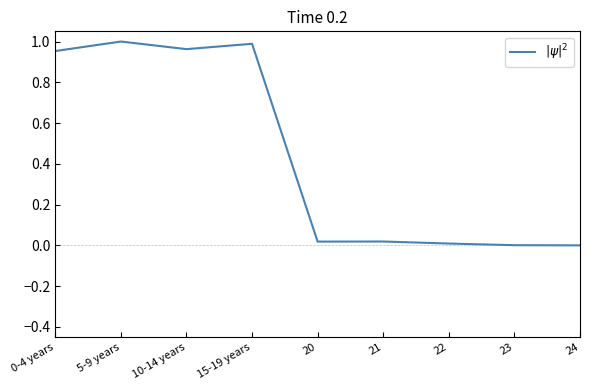

Is it true that the value at 24 is -0.6?

False